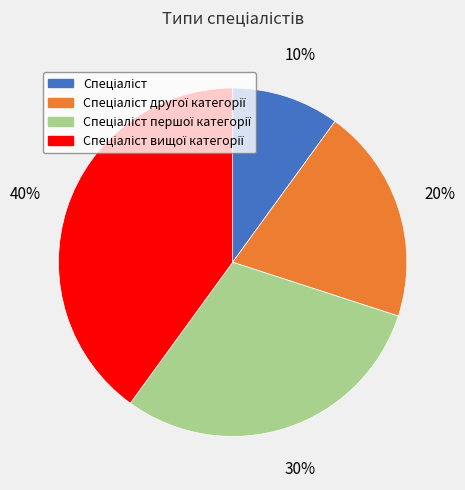

To the nearest percent, what is the average slice percentage?

25%